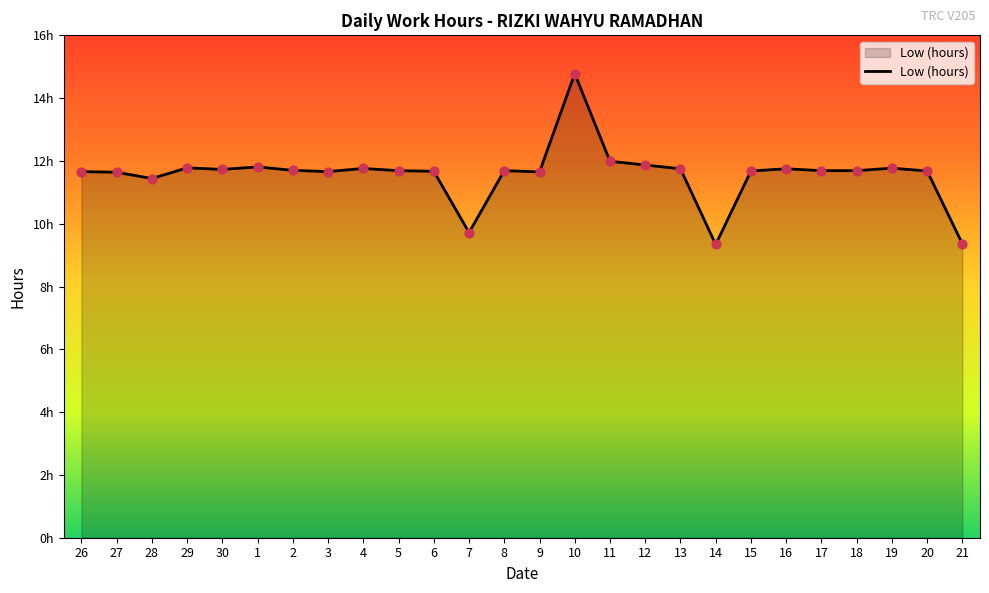

What is the change in value from 28 to 8?

+0.2